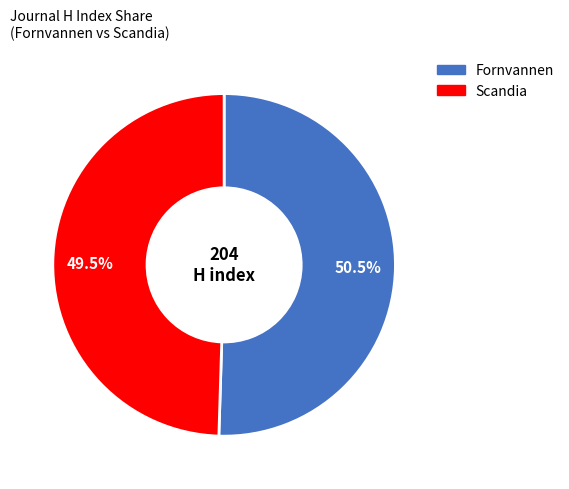

How many slices are in this pie chart?

2